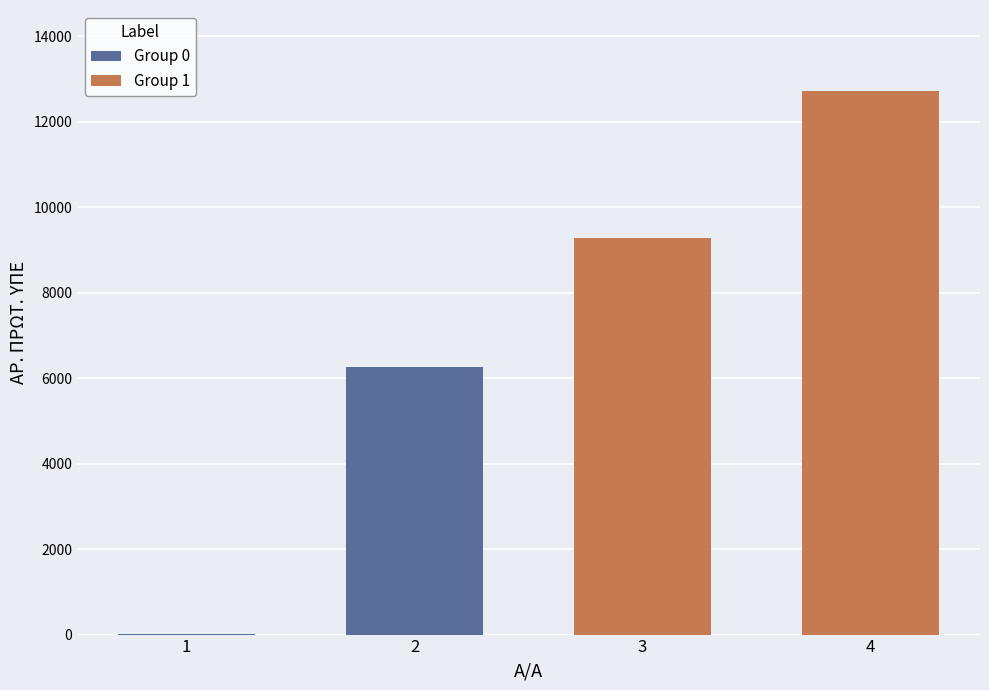

Which has a higher value, 4 or 2?

4